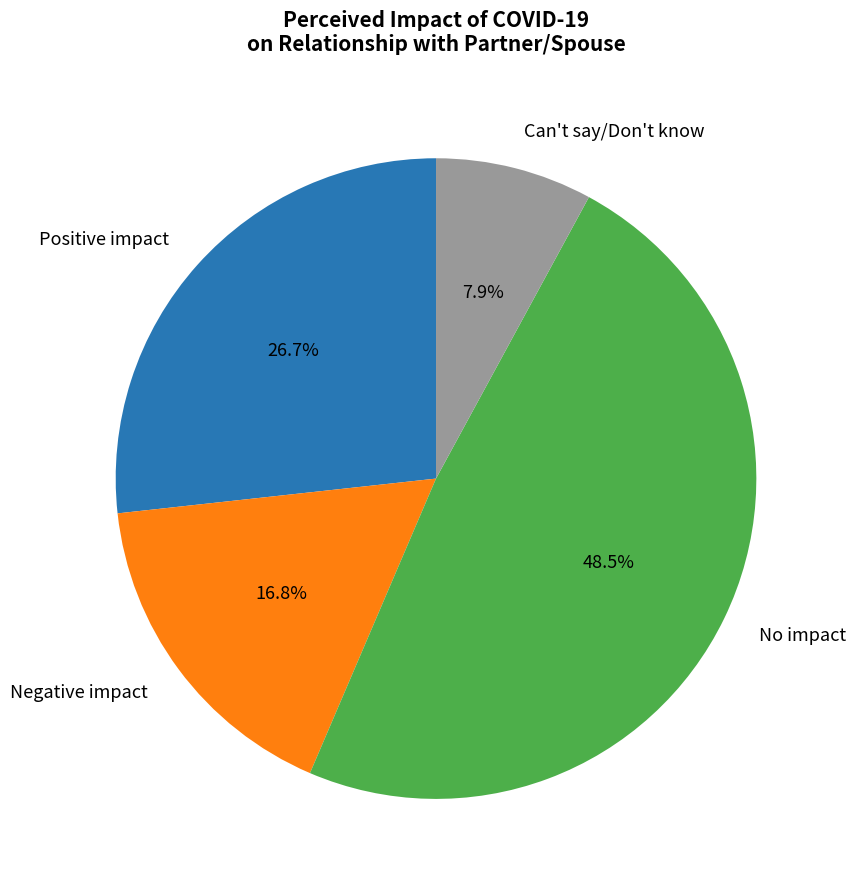

How much of the chart is everything except Positive impact?

73.3%